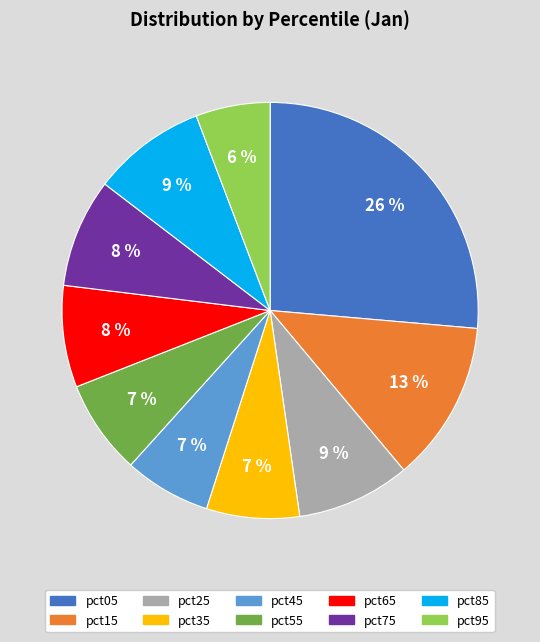

True or false: pct25 accounts for 9% of the total.

True